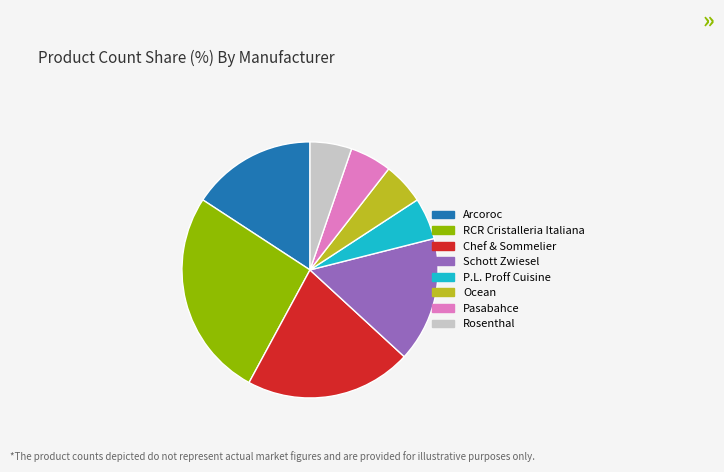

Is there a majority slice in this chart?

No